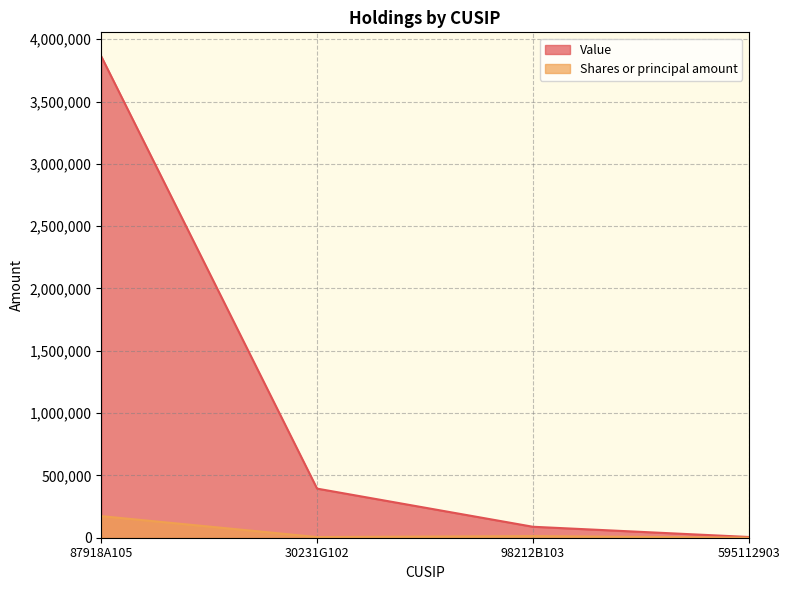

True or false: Value and Shares or principal amount intersect in this chart.

False